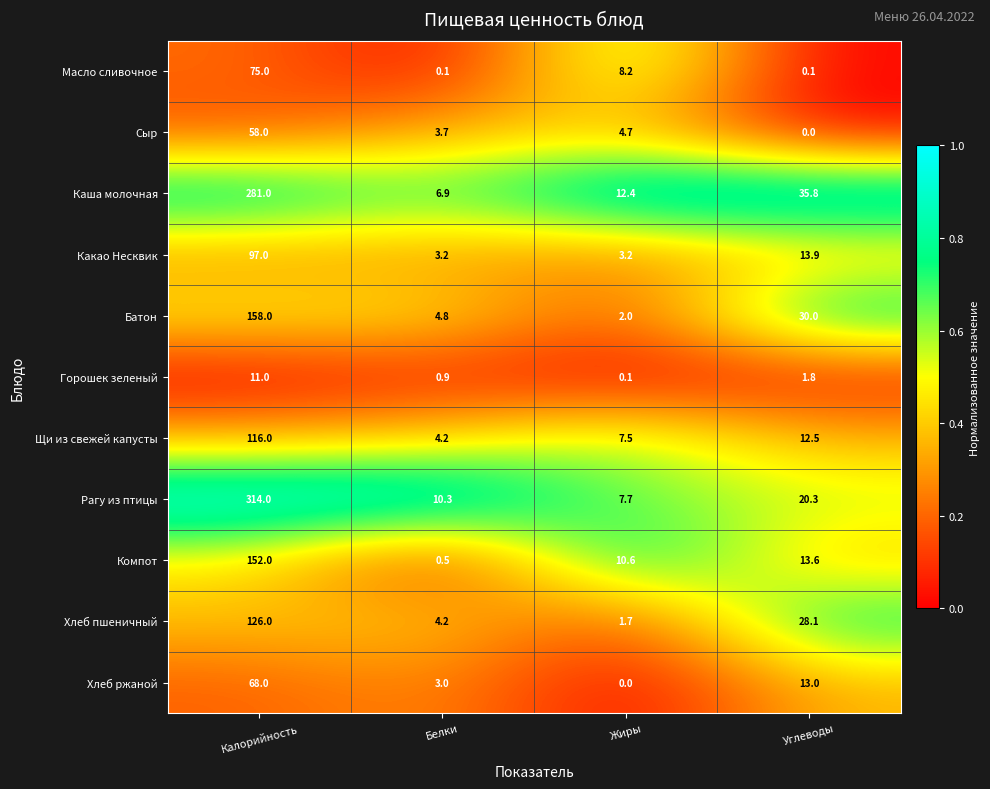

Which series has the widest spread of values?

Рагу из птицы